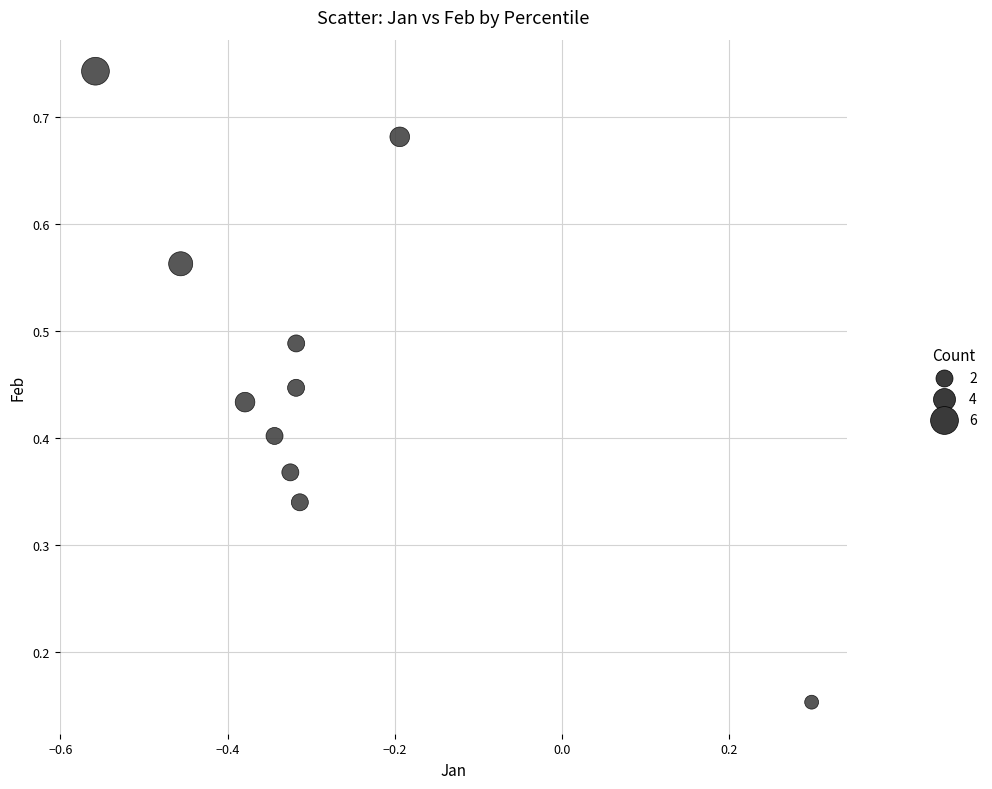

What is the average X value?

-0.3